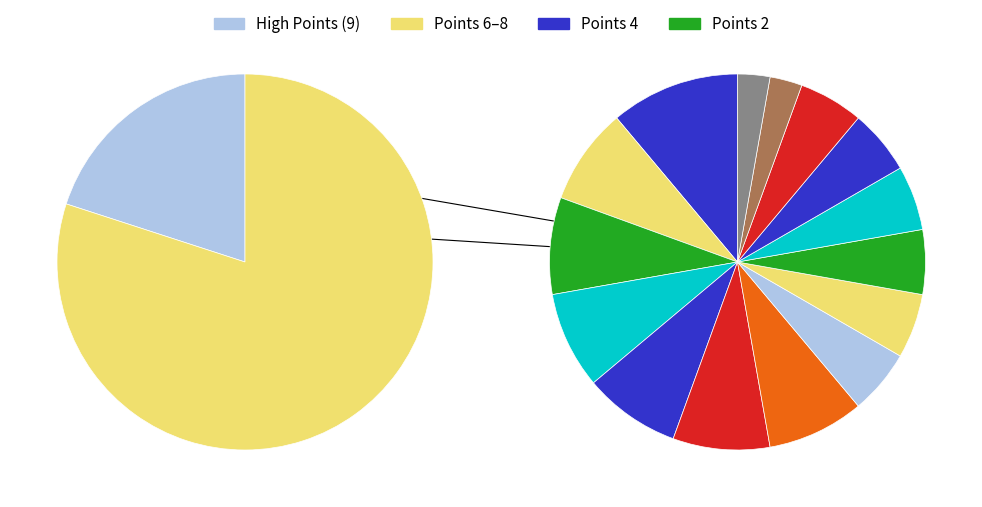

How many slices are in this pie chart?

17